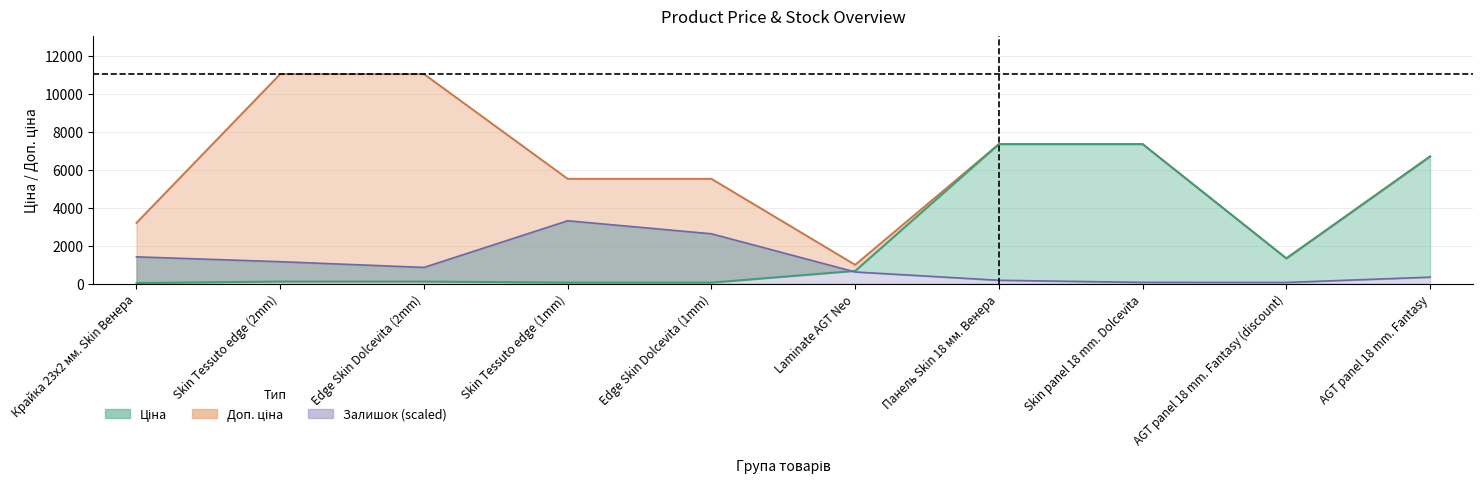

What is the minimum value for Доп. ціна?

992.7